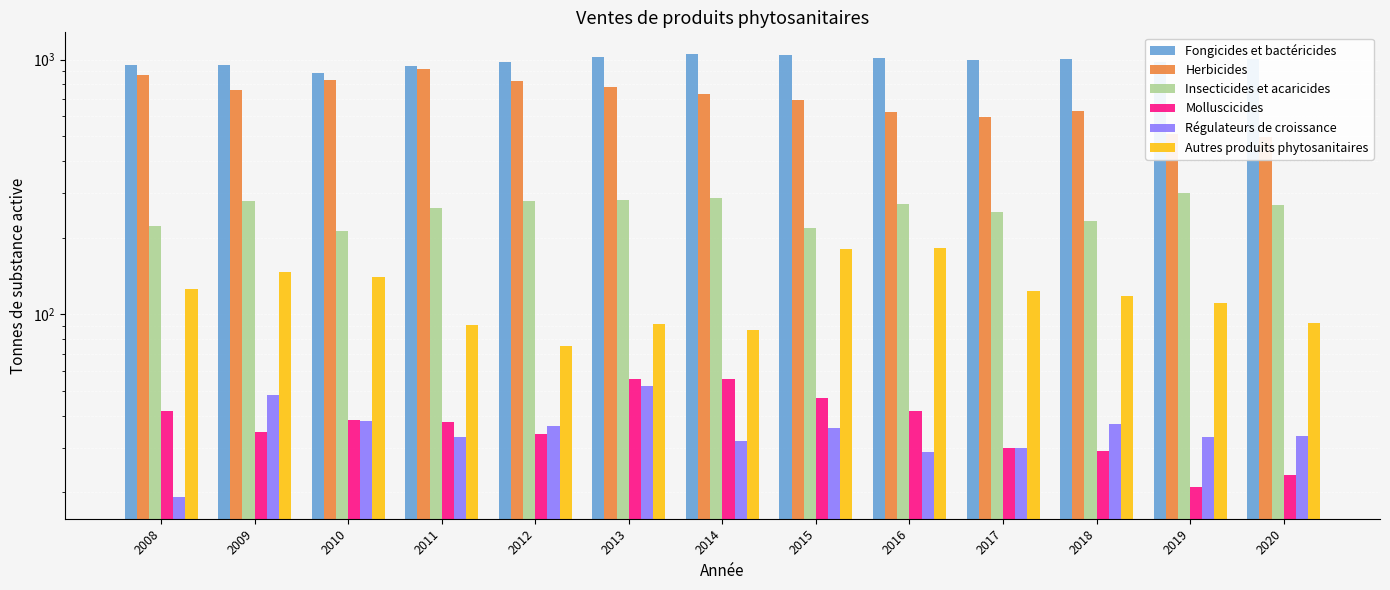

What is the sum of the Fongicides et bactéricides values at 2014 and 2016?

2062.3